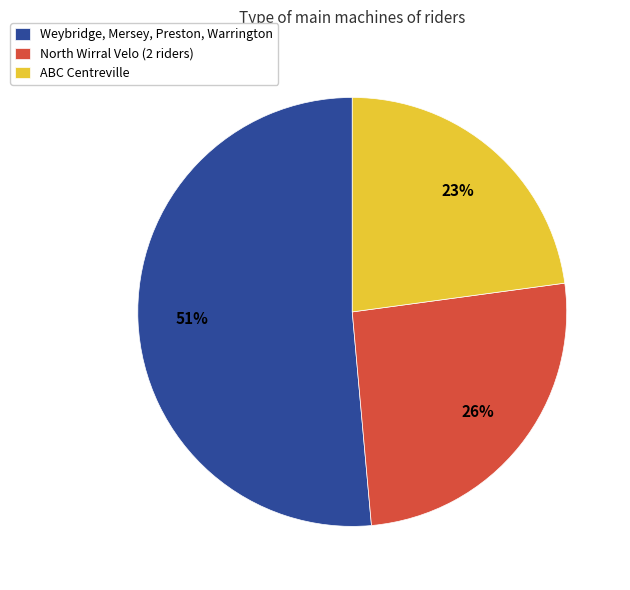

To the nearest percent, what is the combined percentage of North Wirral Velo (2 riders) and Weybridge, Mersey, Preston, Warrington?

77%